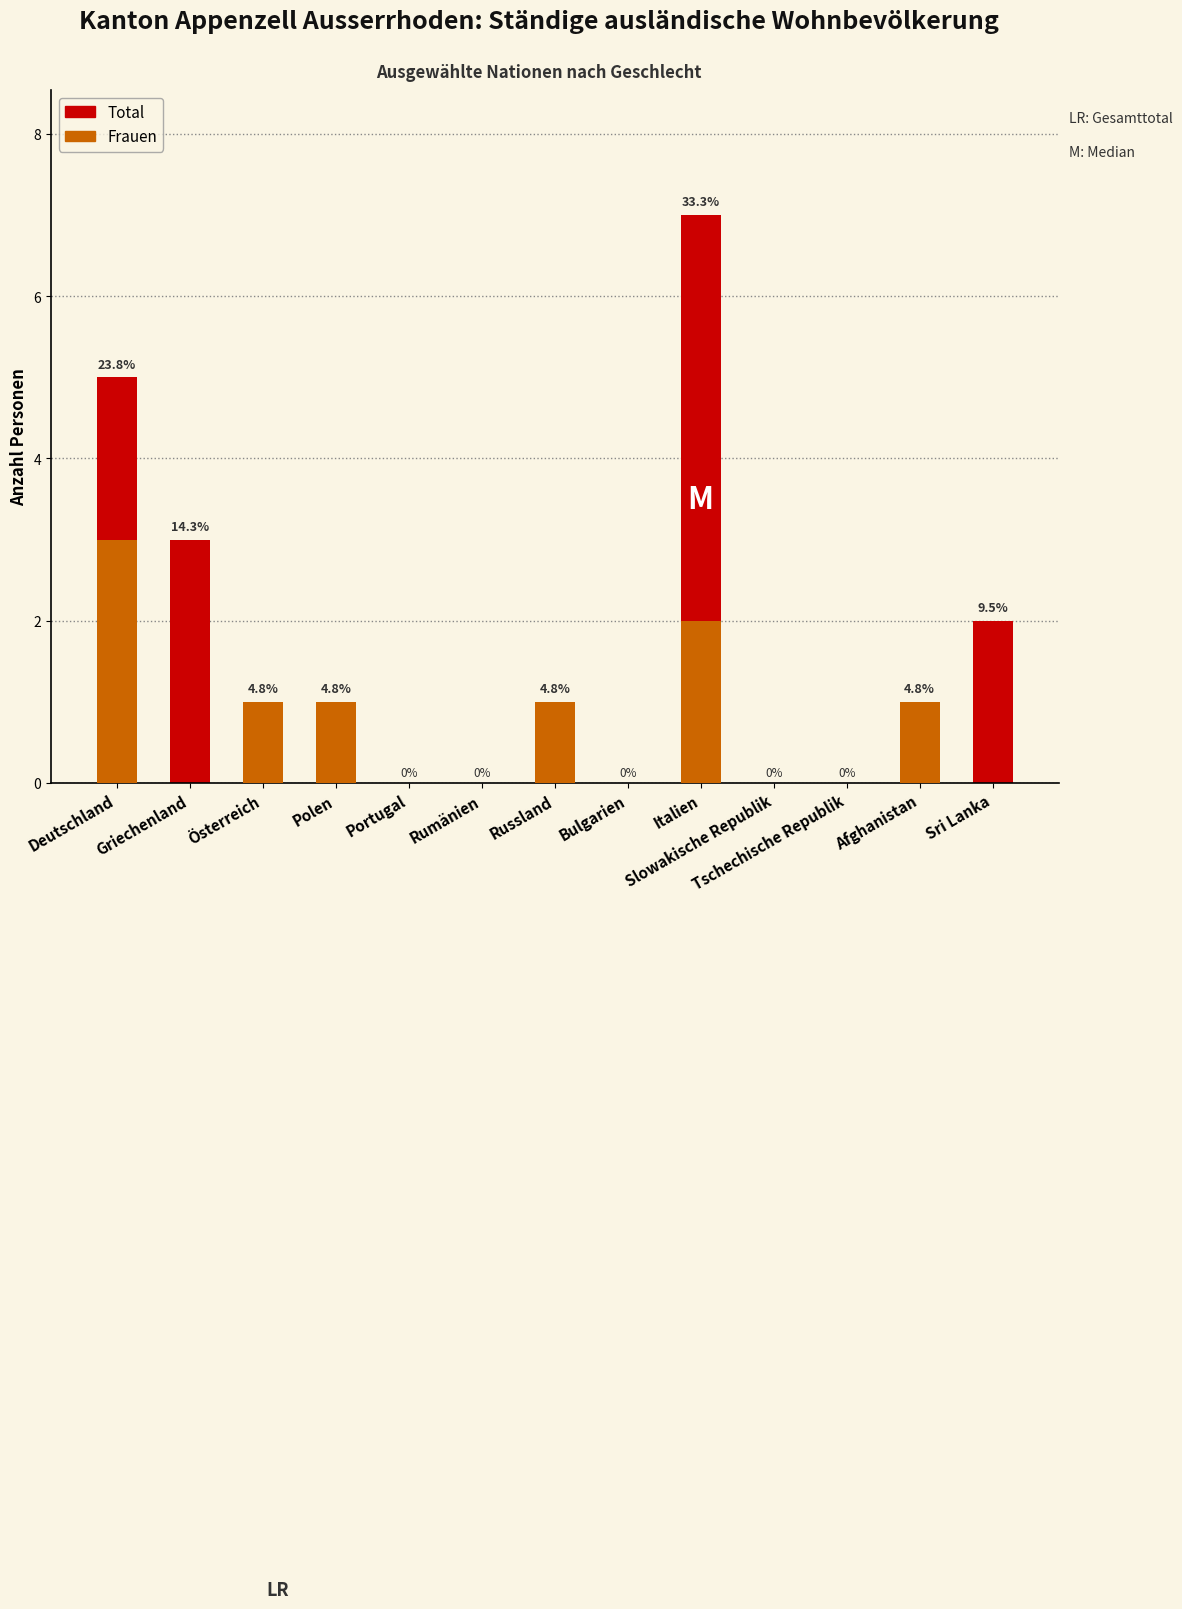

Rank the series by their average value, from highest to lowest.

Total, Frauen